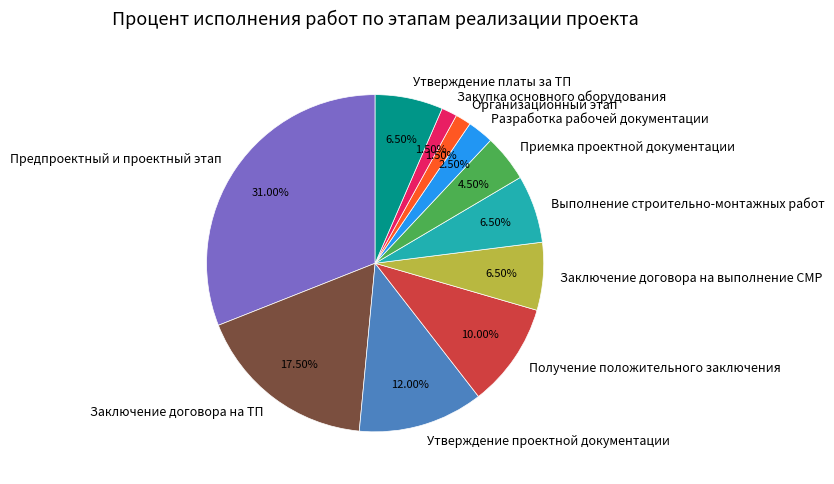

Is there any slice that represents more than half of the pie?

No